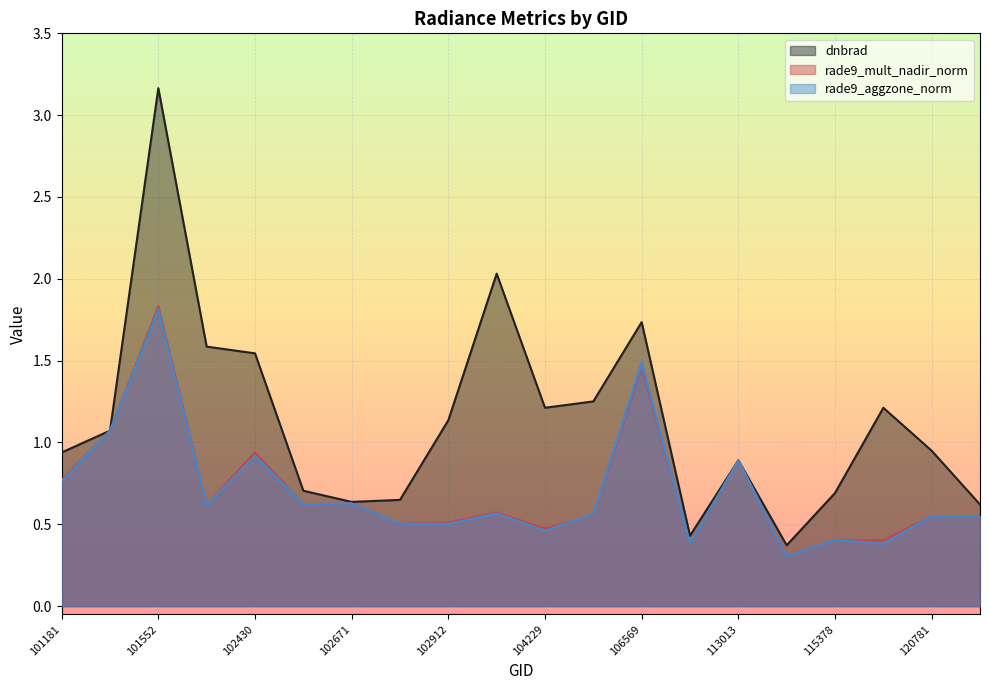

The dnbrad series shows 0.9 at 113013. True or false?

True